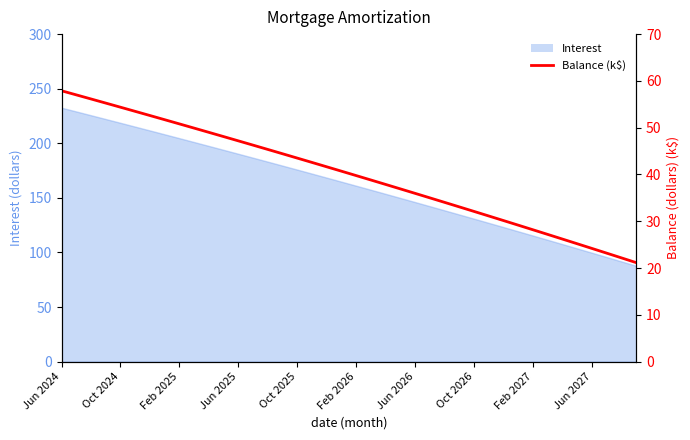

Which category has the highest value across all series?

Jun 2024